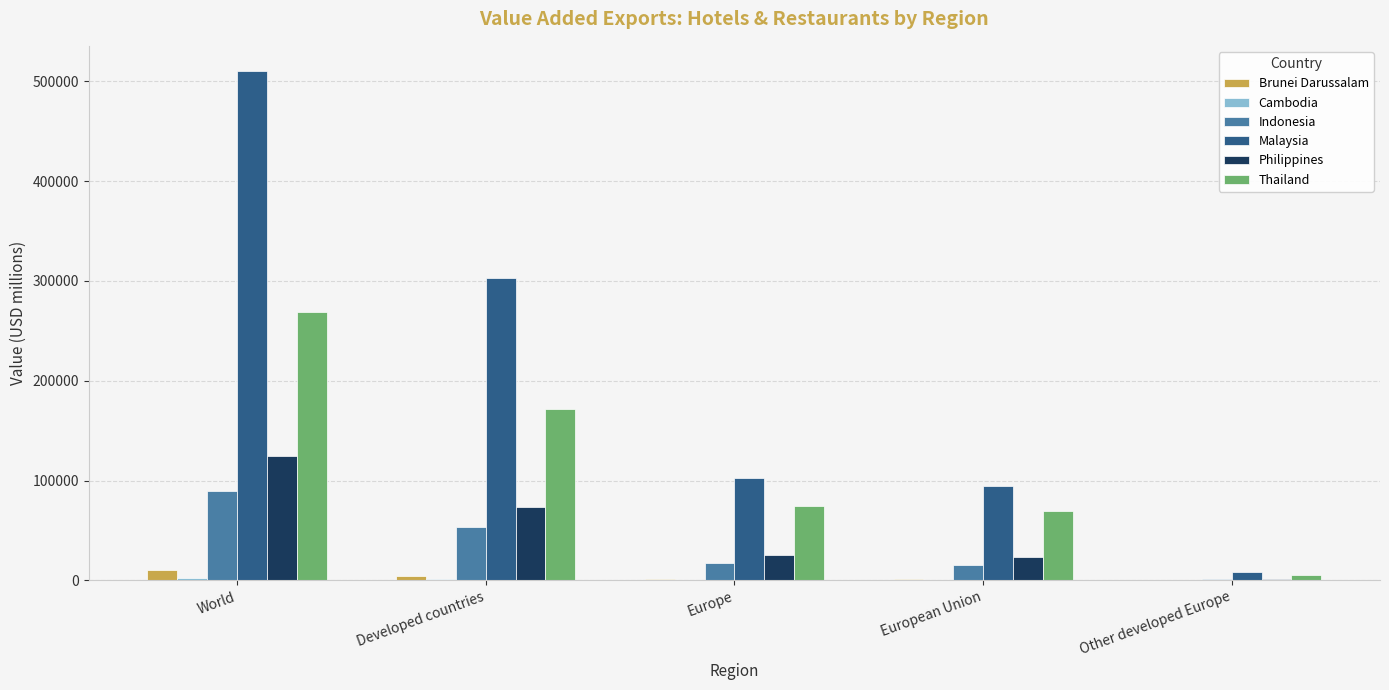

Where is Indonesia nearest to the value 45209?

Developed countries